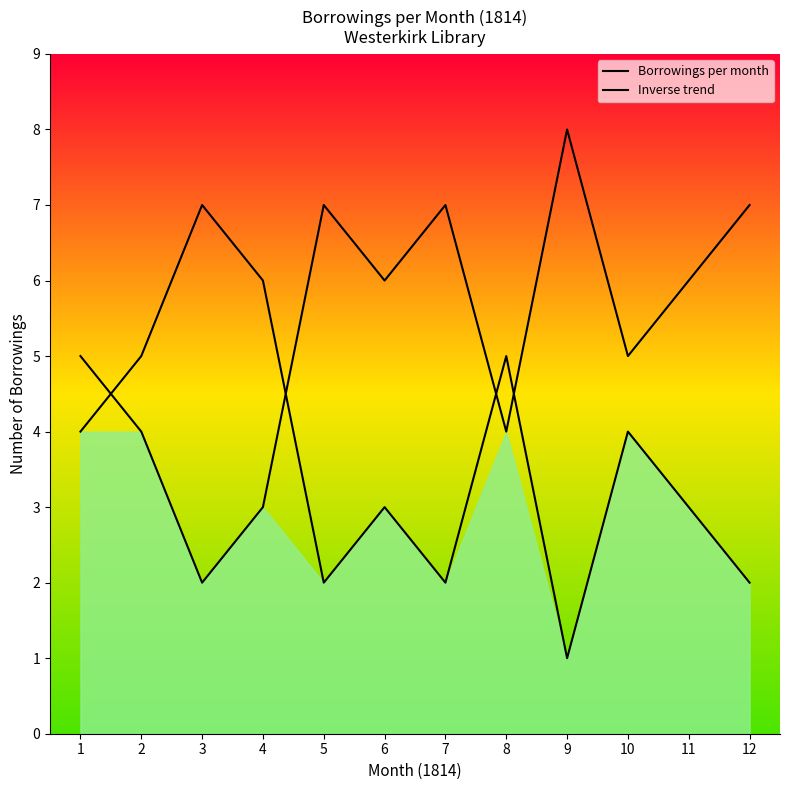

Where is the first local minimum for Inverse trend?

3